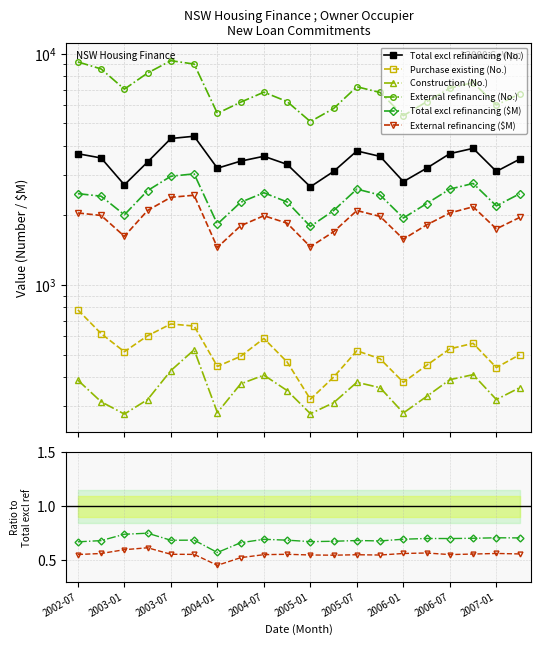

How many lines are shown in the chart?

6